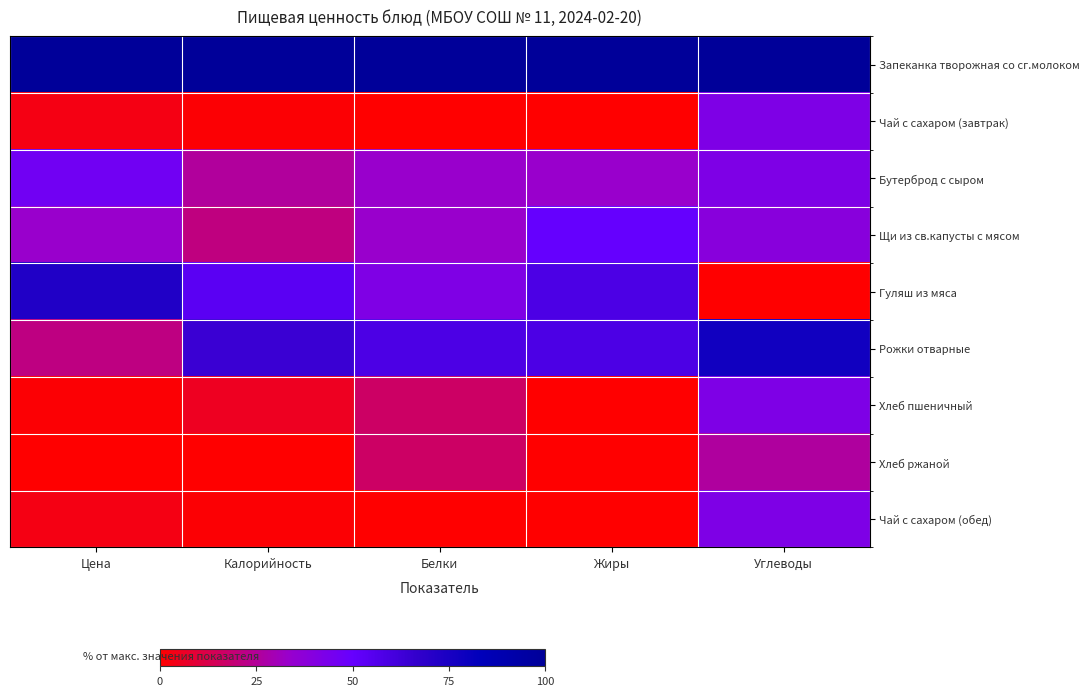

Which series has the largest total across all categories?

Запеканка творожная со сг.молоком